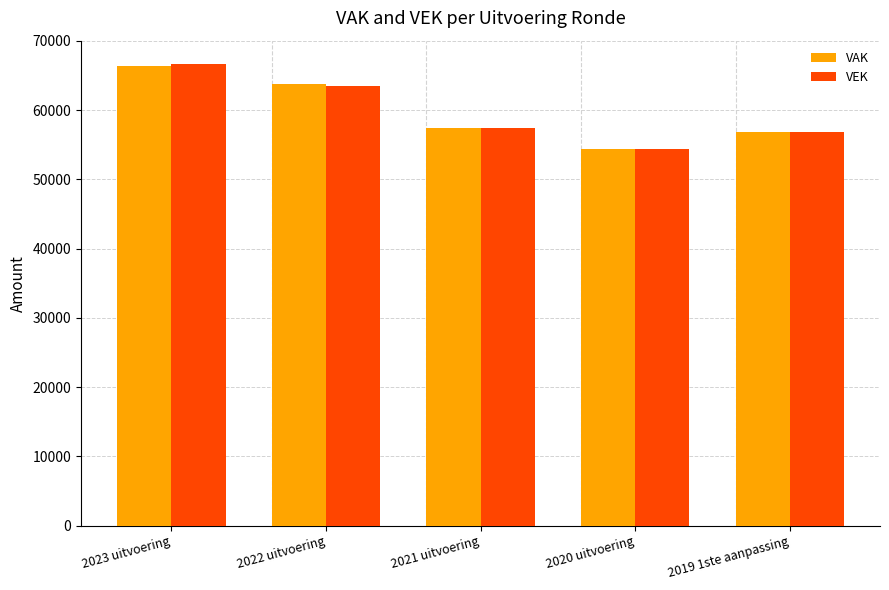

What is the sum of the VEK values at 2023 uitvoering and 2022 uitvoering?

130145